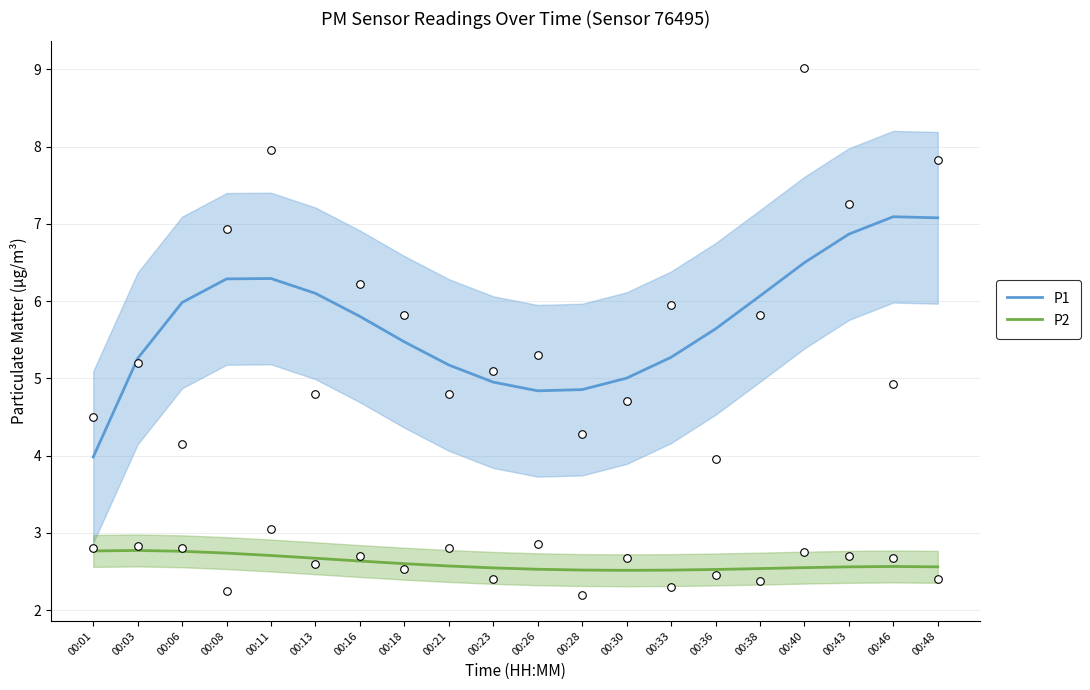

Which series reaches the maximum Y coordinate?

P1